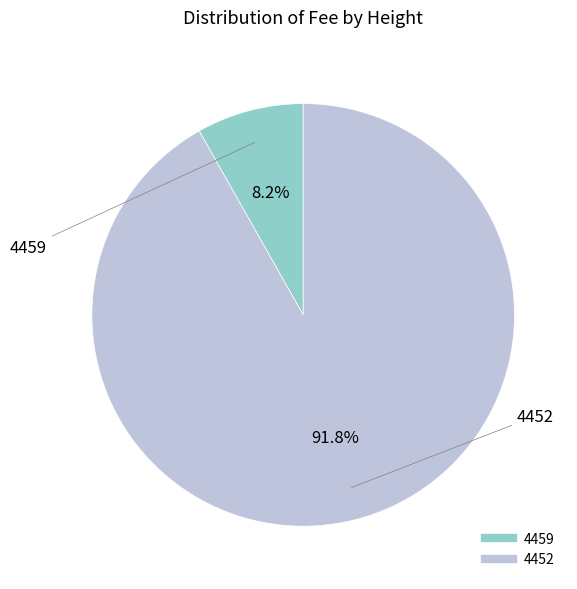

How many segments does this pie chart have?

2